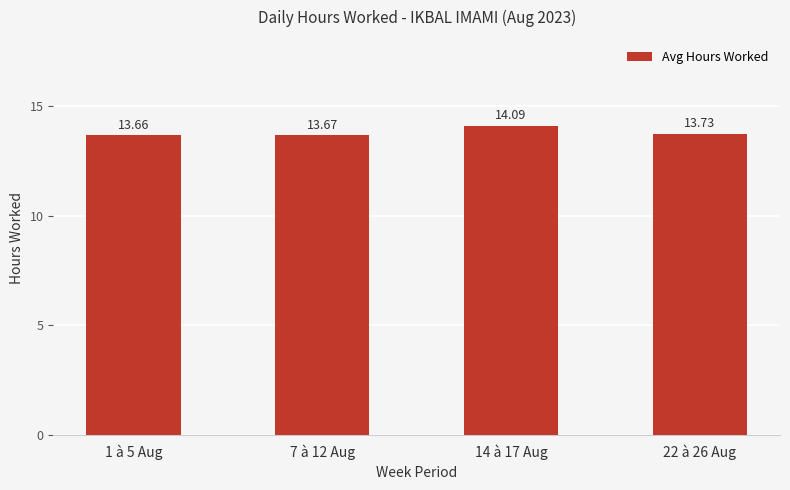

List the labels in order of value, smallest first.

1 à 5 Aug, 7 à 12 Aug, 22 à 26 Aug, 14 à 17 Aug